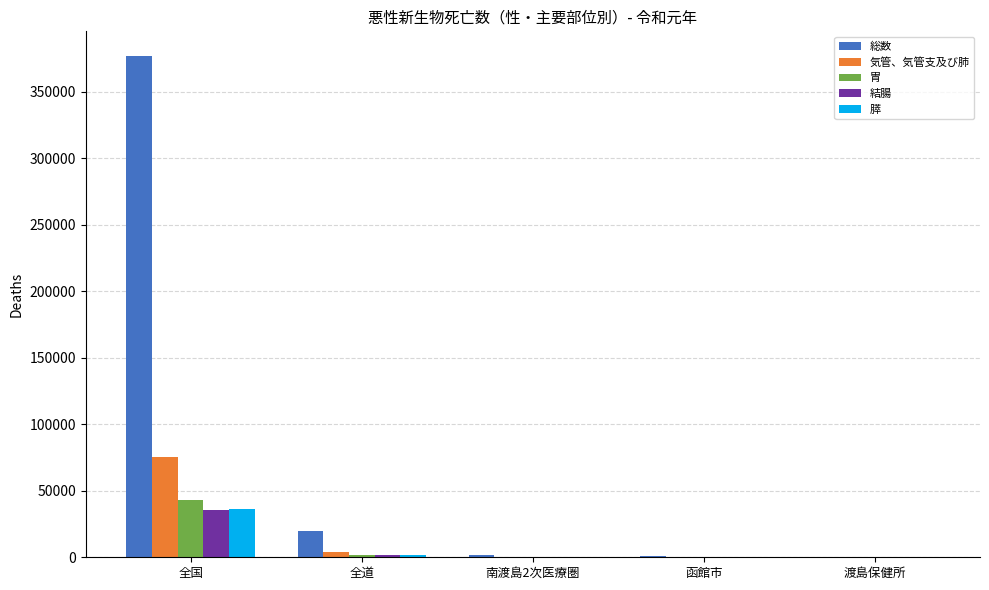

Which category has the highest value in the 総数 series?

全国